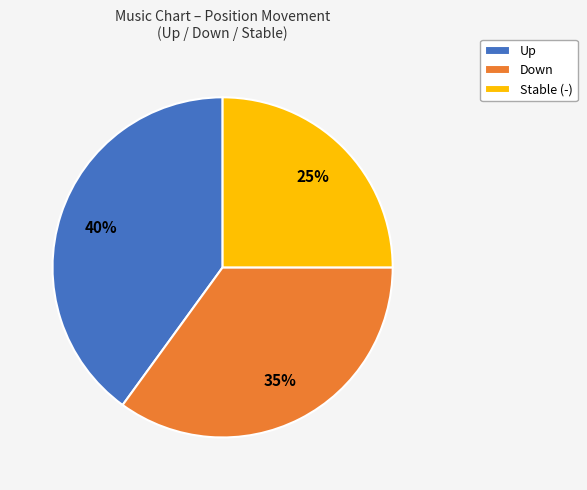

Is the sum of Up and Stable (-) greater than half?

Yes